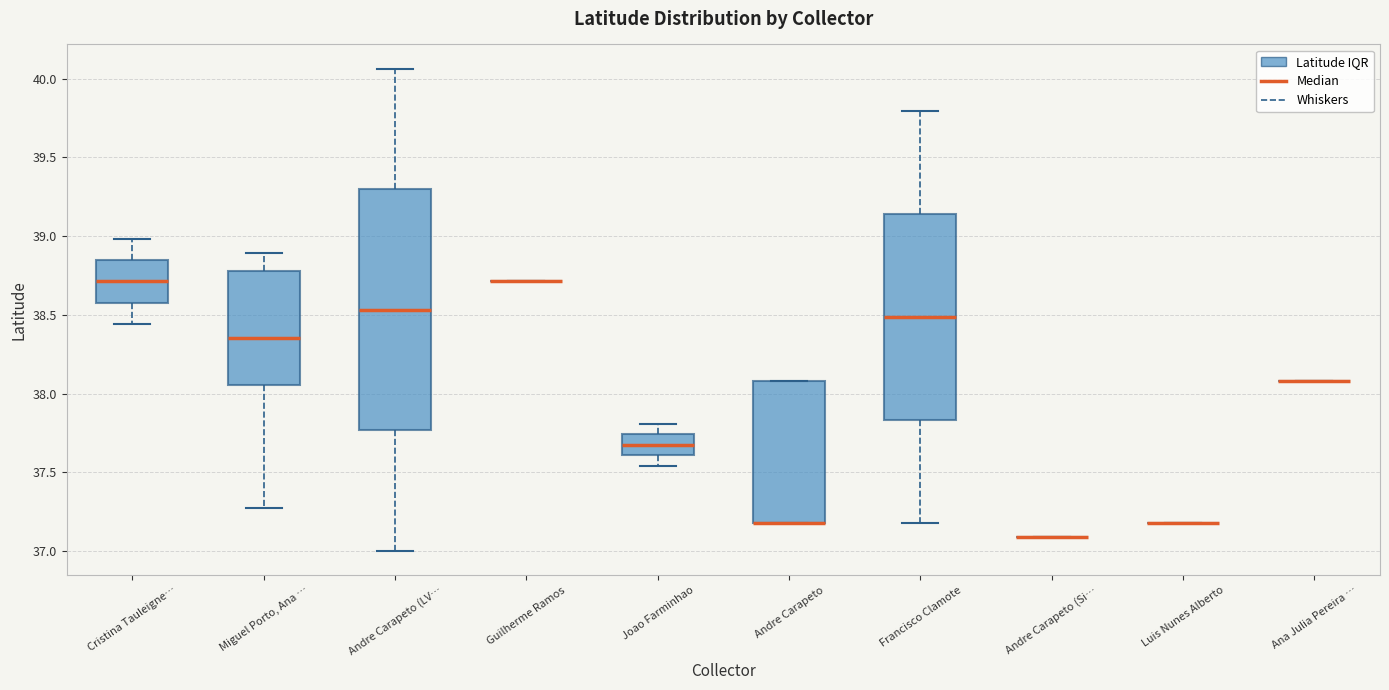

Reading left to right, transcribe this box plot: for each box, give where its median line is, the range the box spans, and where its two whiskers end, as read against the y-axis. The values are not printed on the chart, so give them approximately, as read against the axis.

Cristina Tauleigne…: median 38.70, box 38.60 to 38.85, whiskers 38.45 to 39.00
Miguel Porto, Ana …: median 38.35, box 38.05 to 38.80, whiskers 37.25 to 38.90
Andre Carapeto (LV…: median 38.55, box 37.75 to 39.30, whiskers 37.00 to 40.05
Guilherme Ramos: box collapsed to a line at 38.70, whiskers 38.70 to 38.70
Joao Farminhao: median 37.70, box 37.60 to 37.75, whiskers 37.55 to 37.80
Andre Carapeto: median 37.20 (drawn on the box's lower edge), box 37.20 to 38.10, whiskers 37.20 to 38.10
Francisco Clamote: median 38.50, box 37.85 to 39.15, whiskers 37.20 to 39.80
Andre Carapeto (Si…: box collapsed to a line at 37.10, whiskers 37.10 to 37.10
Luis Nunes Alberto: box collapsed to a line at 37.20, whiskers 37.20 to 37.20
Ana Julia Pereira …: box collapsed to a line at 38.10, whiskers 38.10 to 38.10